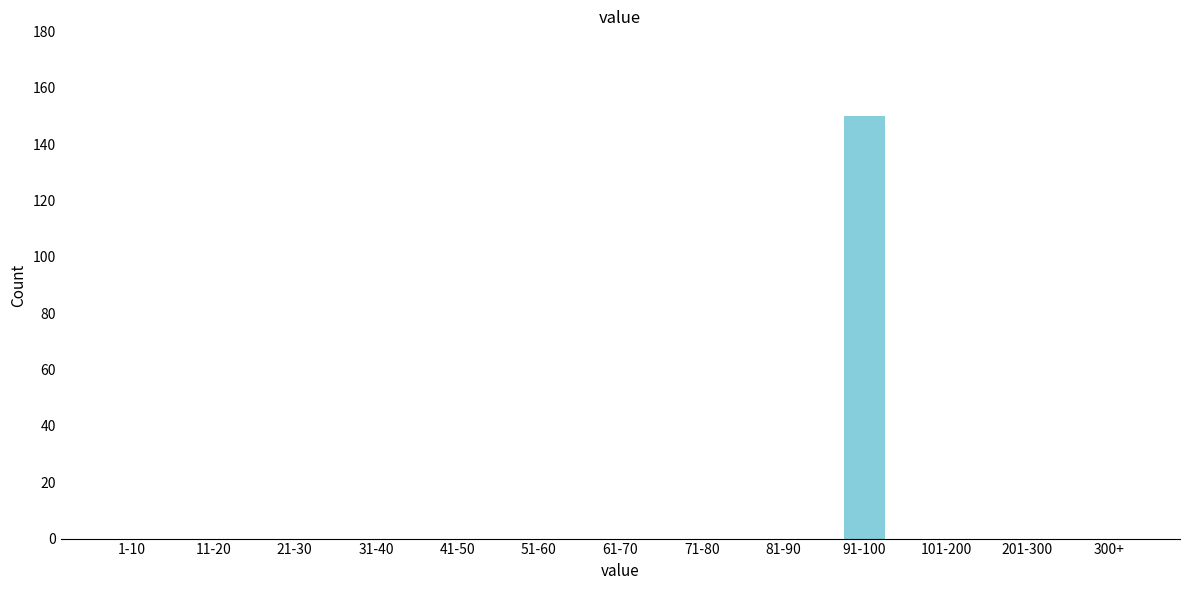

Reading left to right, extract all data points from this chart.

1-10=0	11-20=0	21-30=0	31-40=0	41-50=0	51-60=0	61-70=0	71-80=0	81-90=0	91-100=150	101-200=0	201-300=0	300+=0